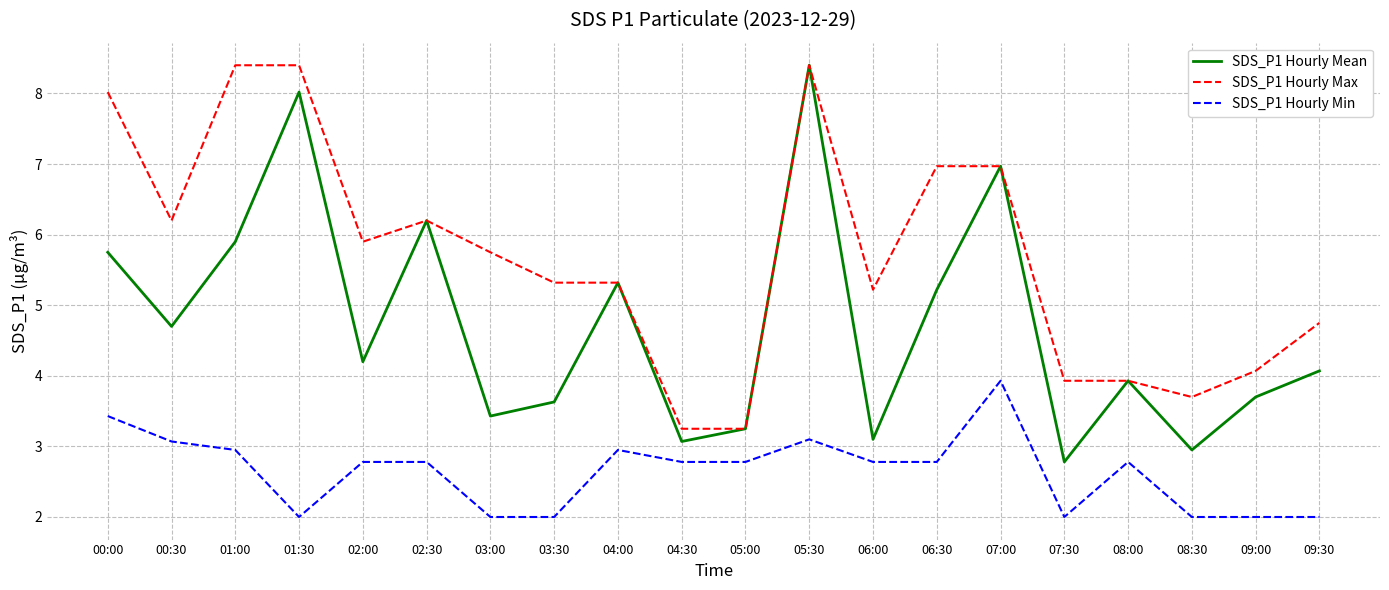

What is the approximate value of SDS_P1 Hourly Max at 00:30?

6.2